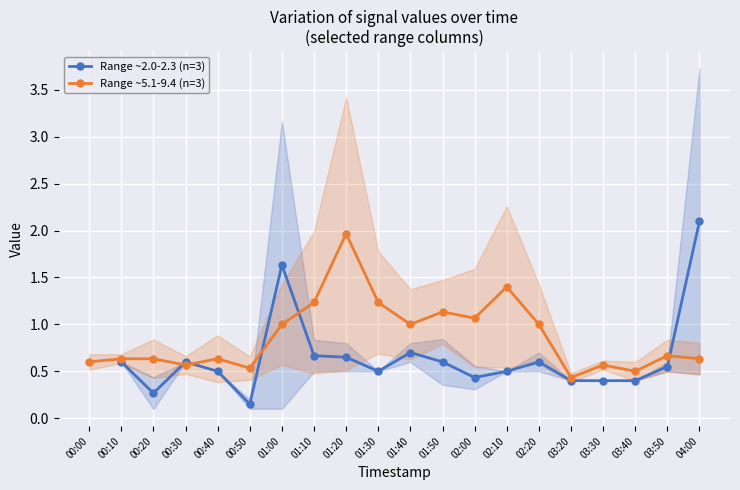

What is the total value across all series at 00:10?

1.2